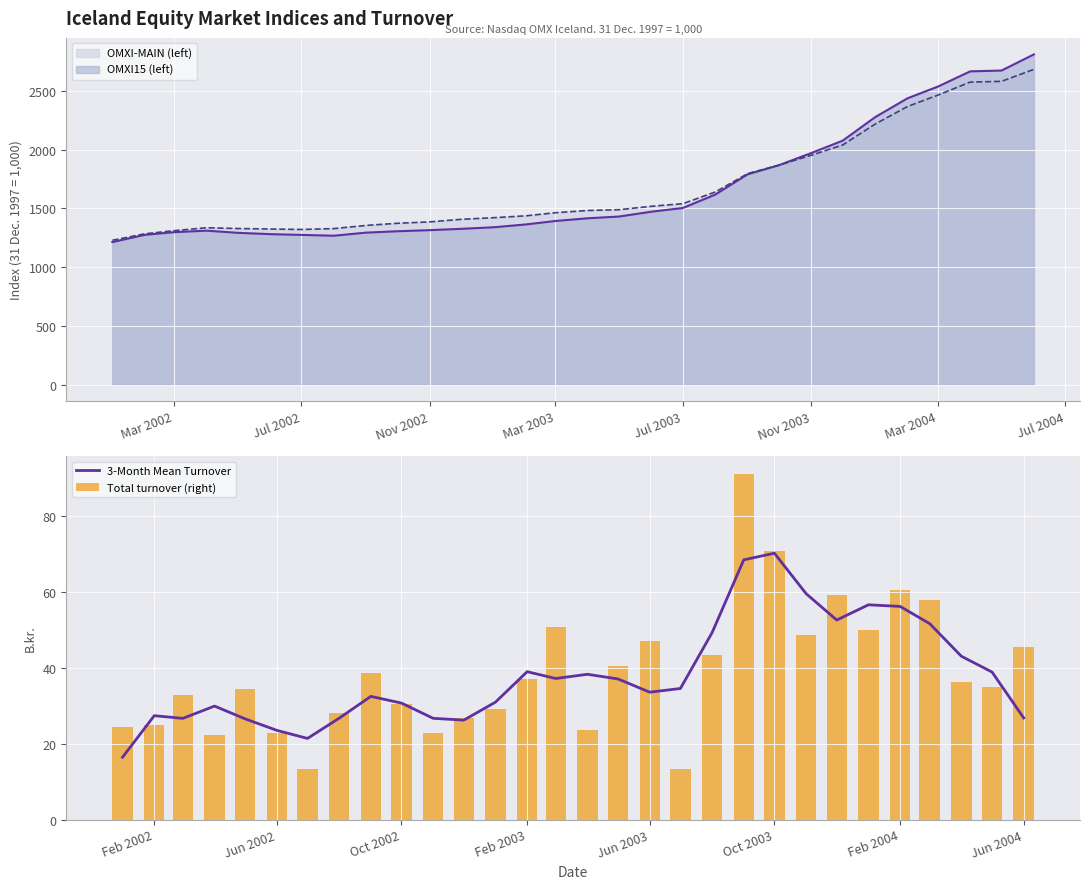

Which series has the widest spread of values?

Total turnover (right)